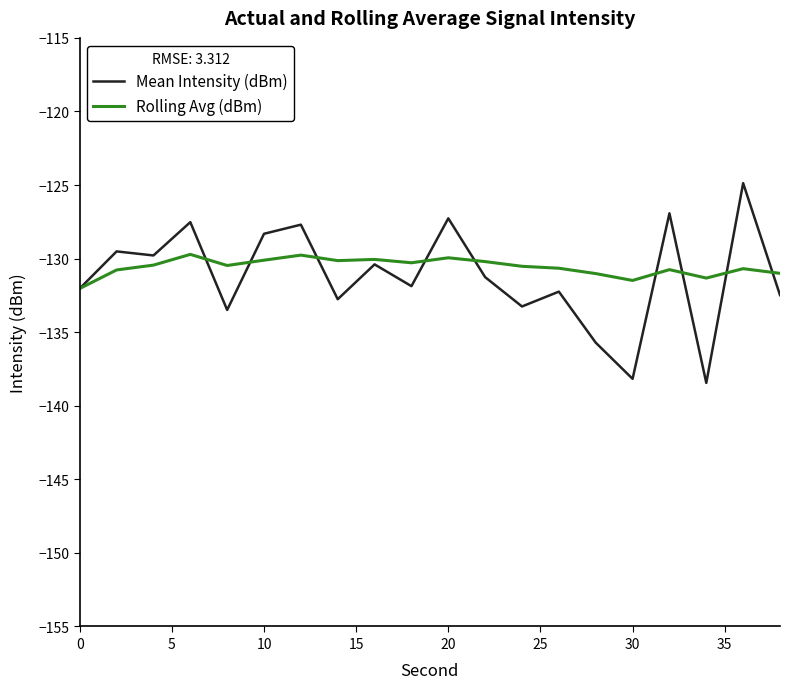

List the series in order of their peak value, highest first.

Mean Intensity (dBm), Rolling Avg (dBm)